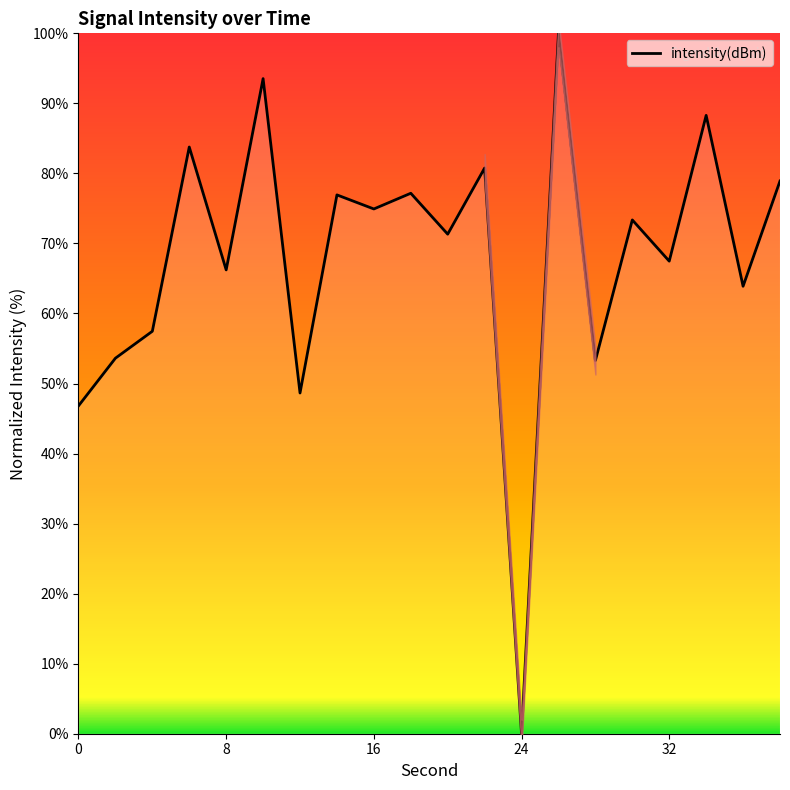

What is the change in value from 10 to 14?

-16.6